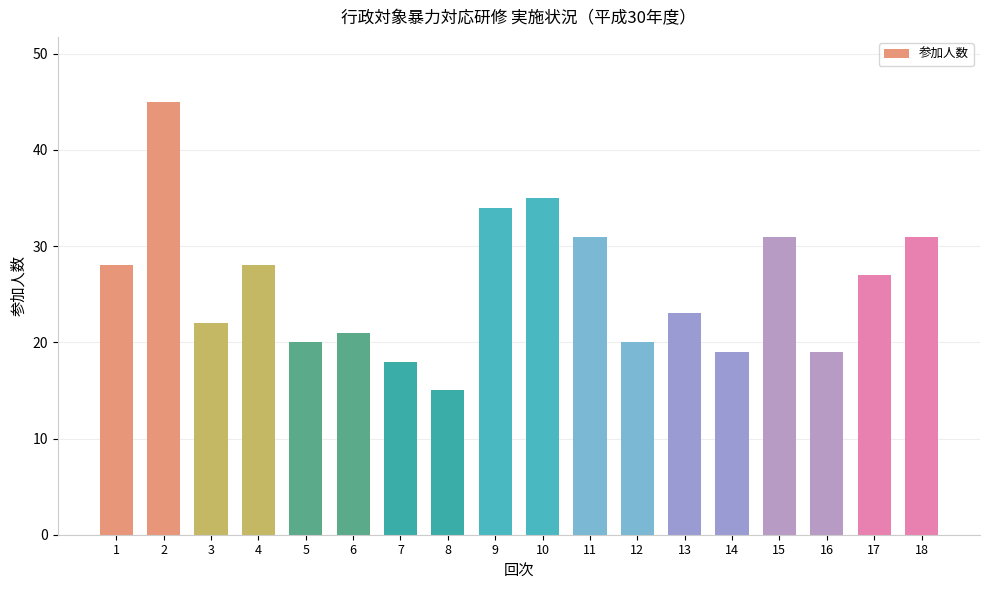

Reading left to right, what are all the values shown in this chart?

28	45	22	28	20	21	18	15	34	35	31	20	23	19	31	19	27	31